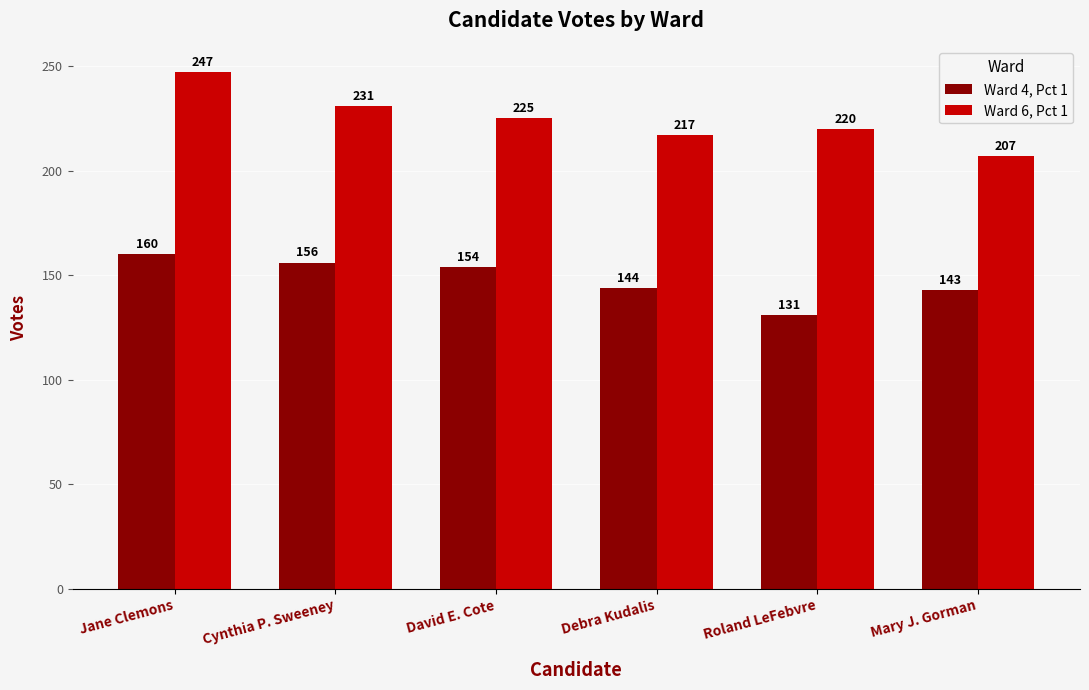

Reading left to right, extract all data points from this chart.

Ward 4, Pct 1: Jane Clemons=160	Cynthia P. Sweeney=156	David E. Cote=154	Debra Kudalis=144	Roland LeFebvre=131	Mary J. Gorman=143
Ward 6, Pct 1: Jane Clemons=247	Cynthia P. Sweeney=231	David E. Cote=225	Debra Kudalis=217	Roland LeFebvre=220	Mary J. Gorman=207